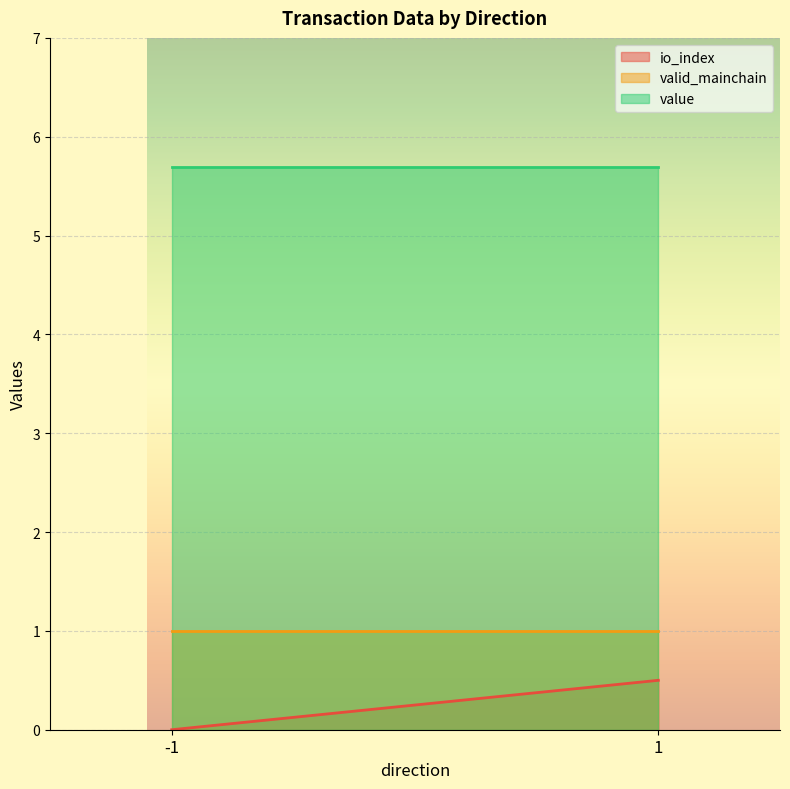

Which series has the largest total across all categories?

value